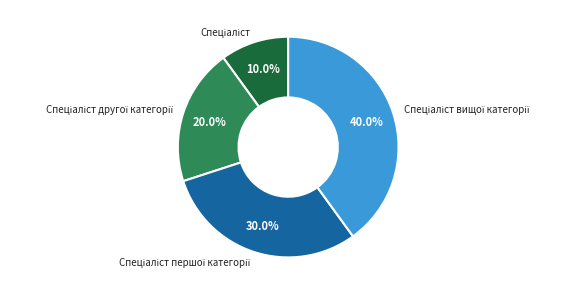

Is there a majority slice in this chart?

No